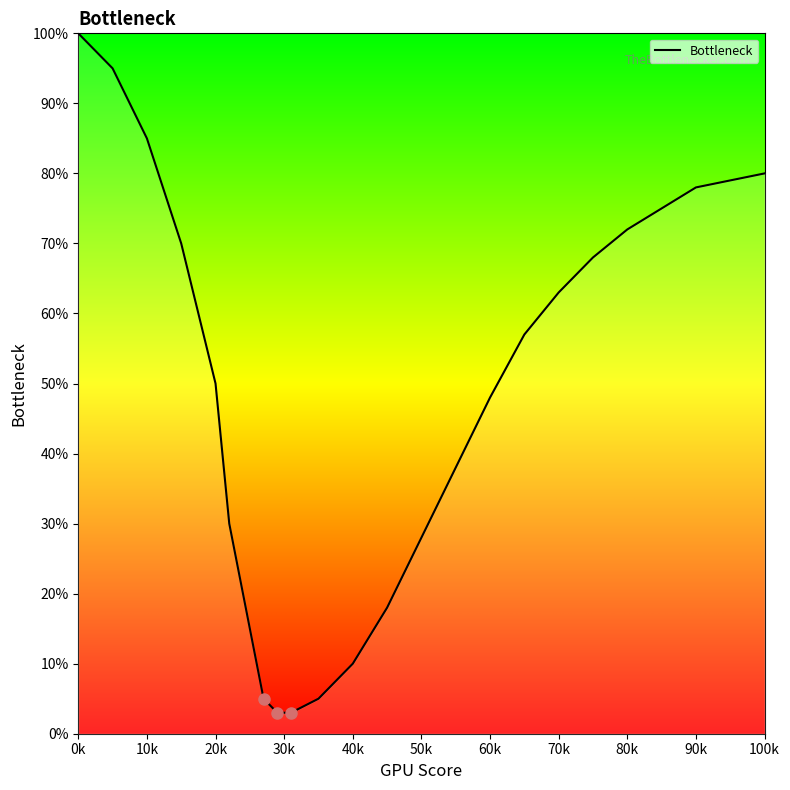

What is the maximum value shown in the chart?

100